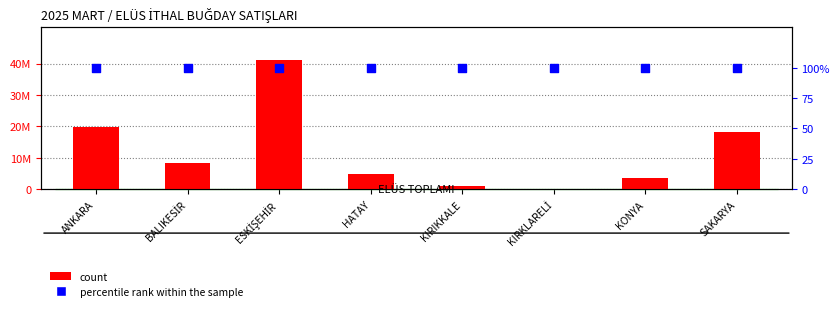

What are all the series names shown in the legend?

count, percentile rank within the sample